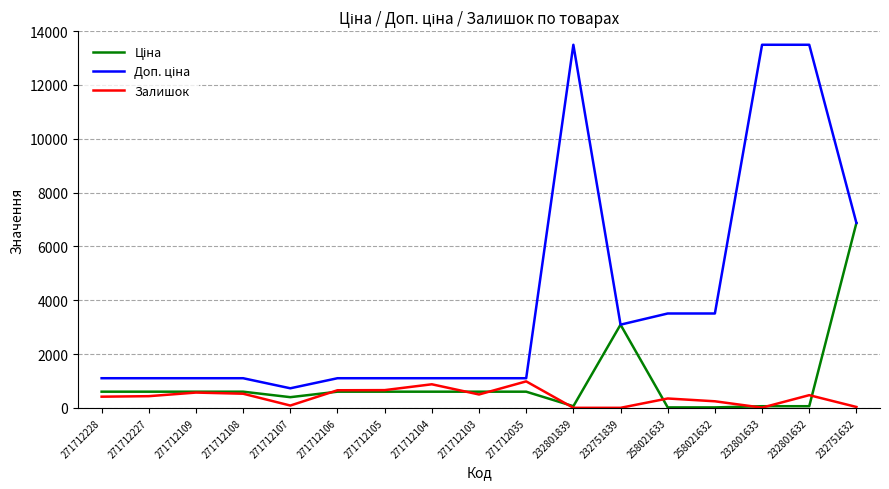

What position from the right is 232751839?

6